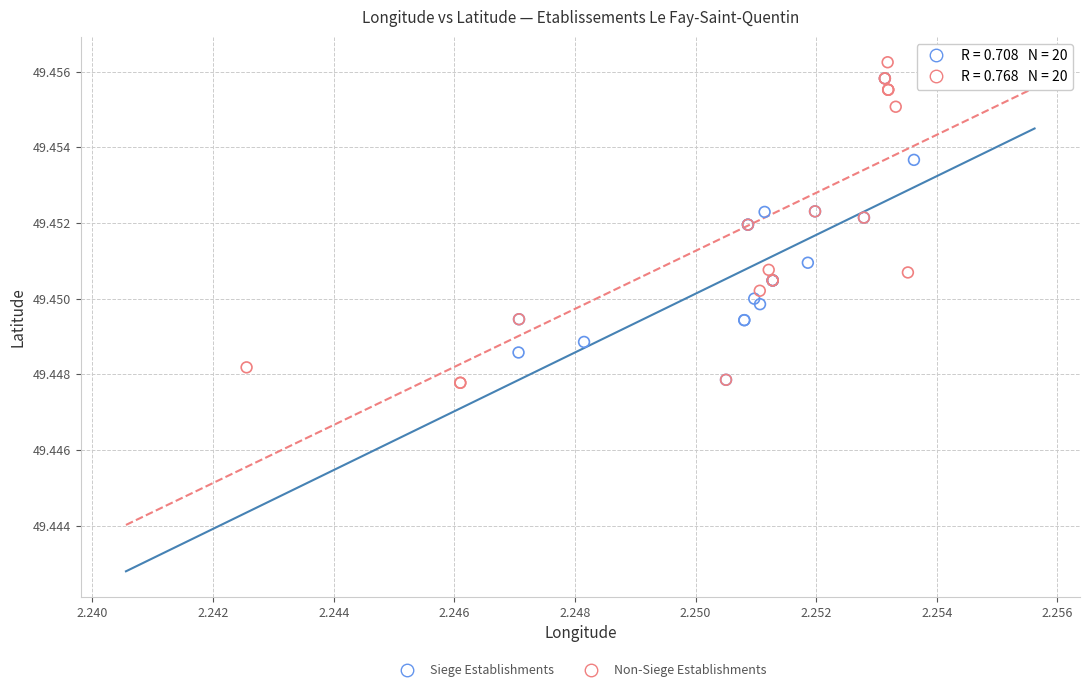

What are all the series names shown in the legend?

Siege Establishments, Non-Siege Establishments